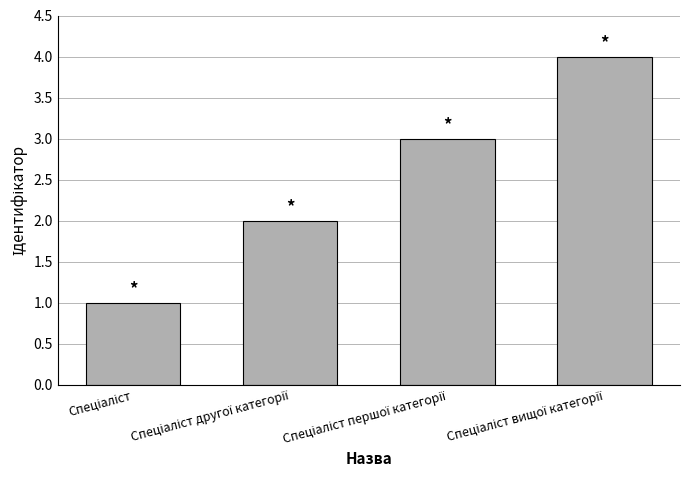

What is the difference between the maximum and minimum values?

3